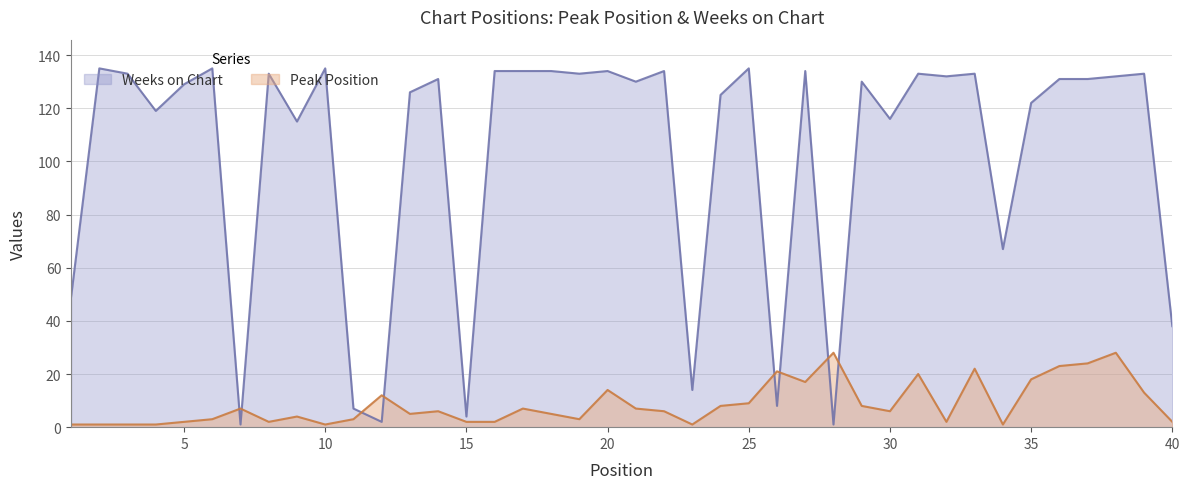

Which has a higher value, 25 or 15?

25